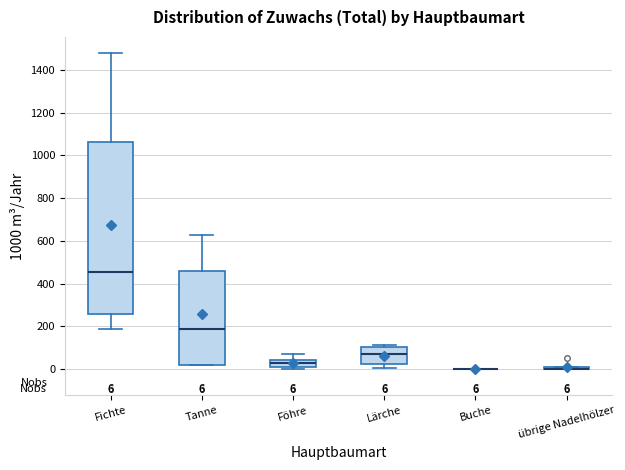

Comparing the boxes themselves (not the whiskers), which one is the tallest?

Fichte